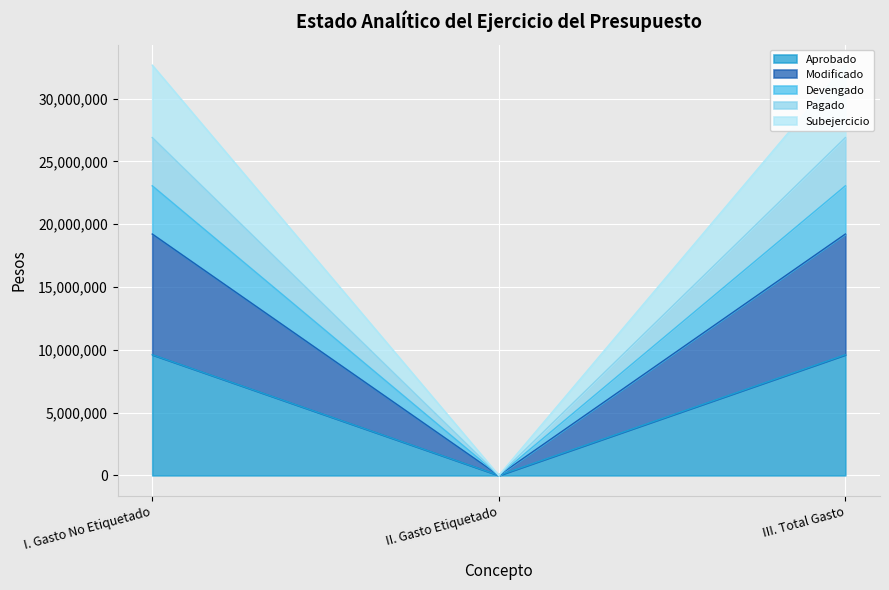

True or false: Modificado has a value of 14640672.9 at I. Gasto No Etiquetado.

False